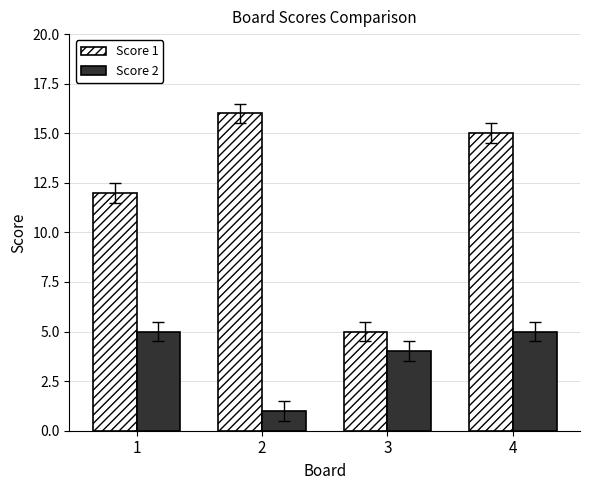

Reading right to left, list all the values displayed in this chart.

Score 1: 4=15	3=5	2=16	1=12
Score 2: 4=5	3=4	2=1	1=5